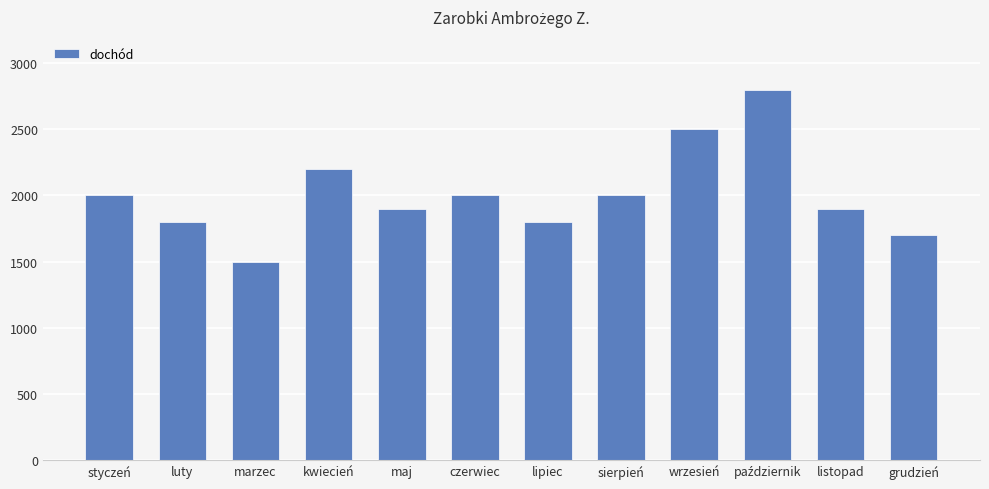

Which label corresponds to the smallest value in the chart?

marzec